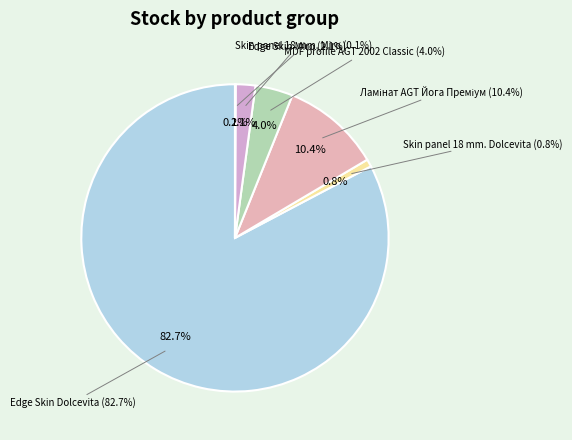

Is there any slice that represents more than half of the pie?

Yes